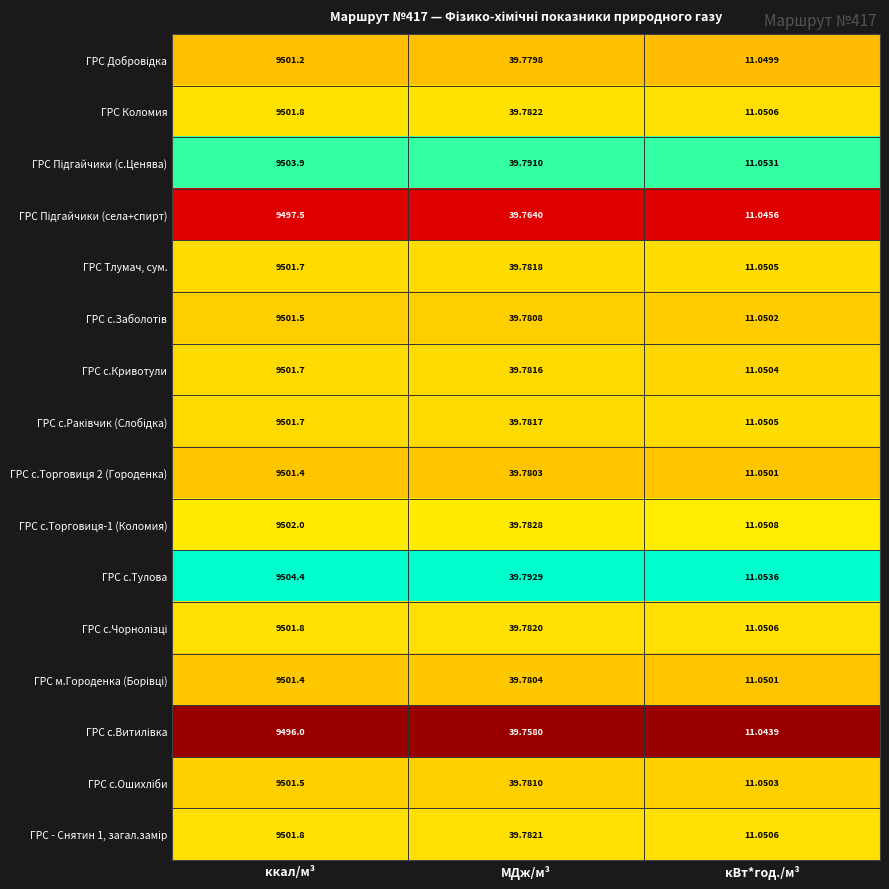

How many data points does each series have?

3